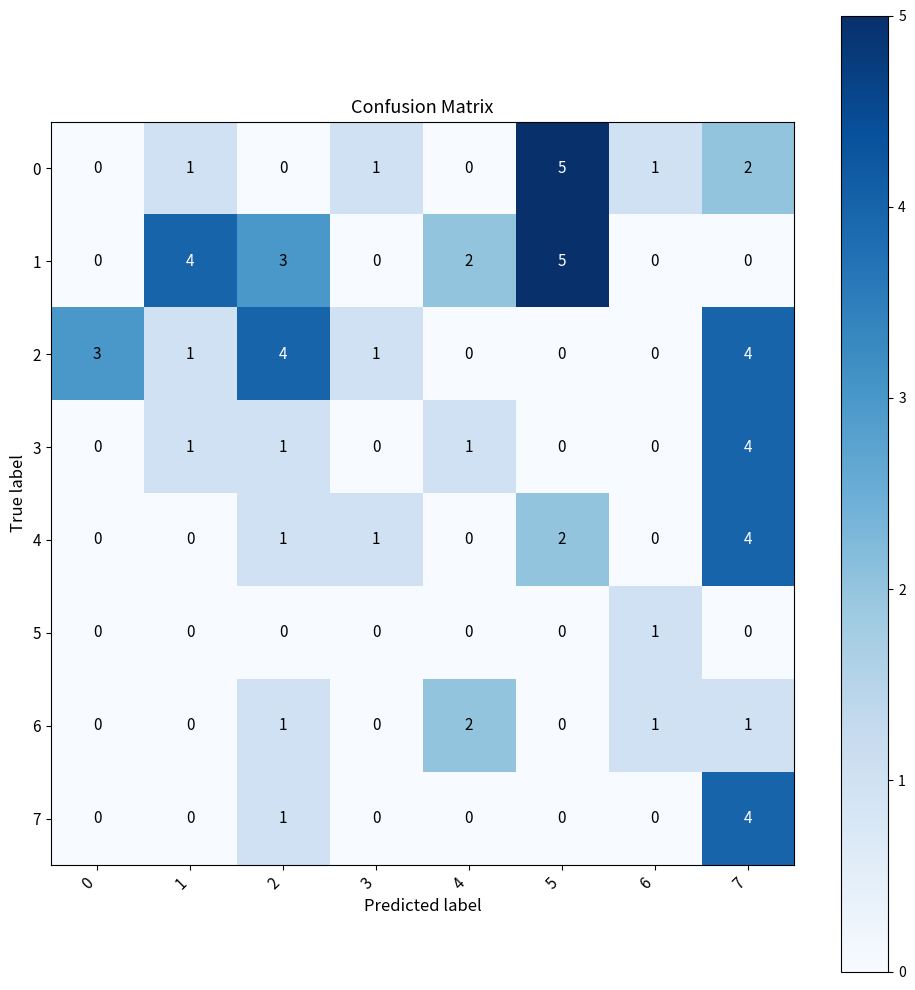

What value does the 0 series have at 5?

5